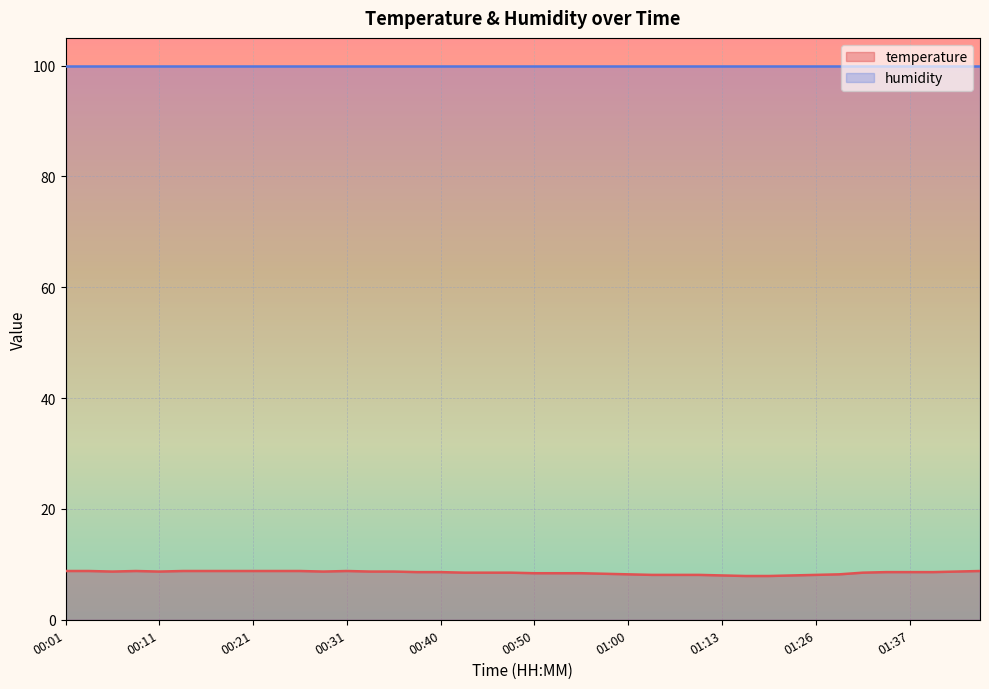

What is the minimum value shown in the chart?

7.9